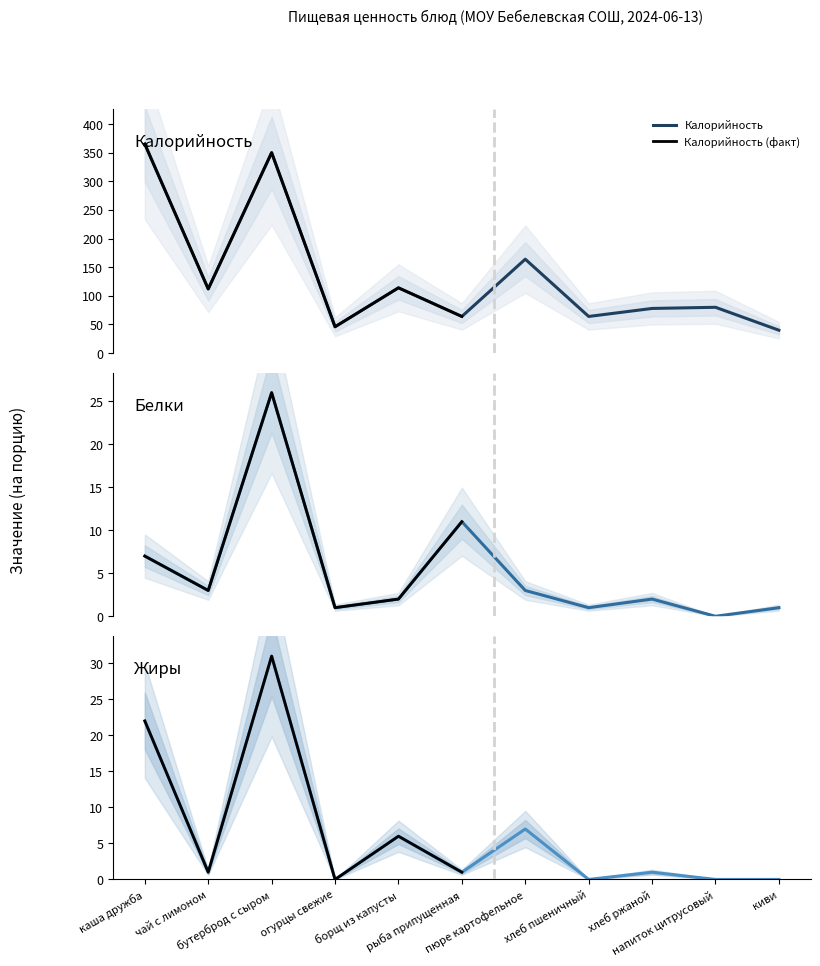

At which category is the sum across all series the highest?

бутерброд с сыром